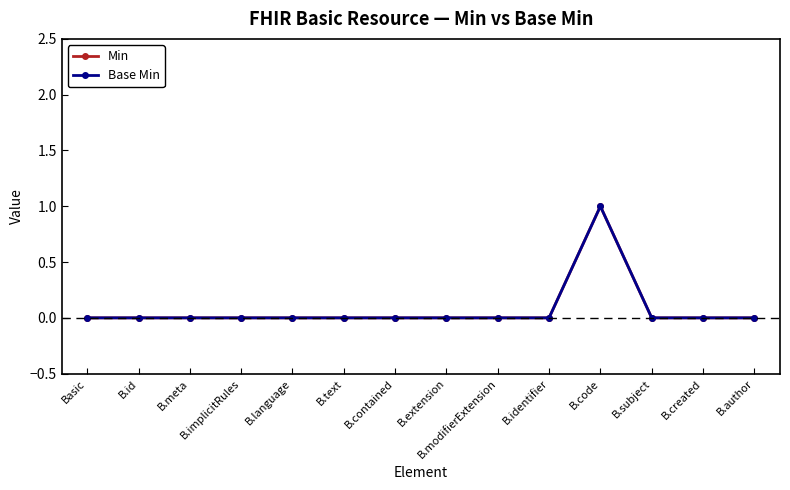

True or false: Min has more than 2 points higher than both neighbors.

False